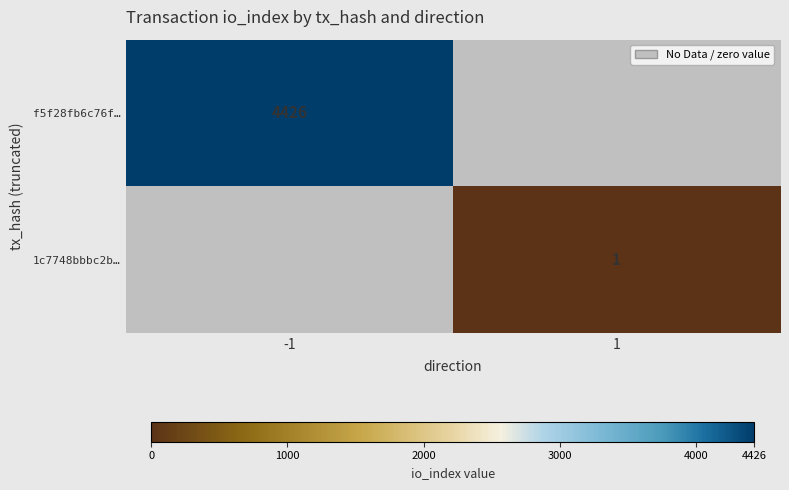

The value of f5f28fb6c76f… at -1 is 1634. True or false?

False